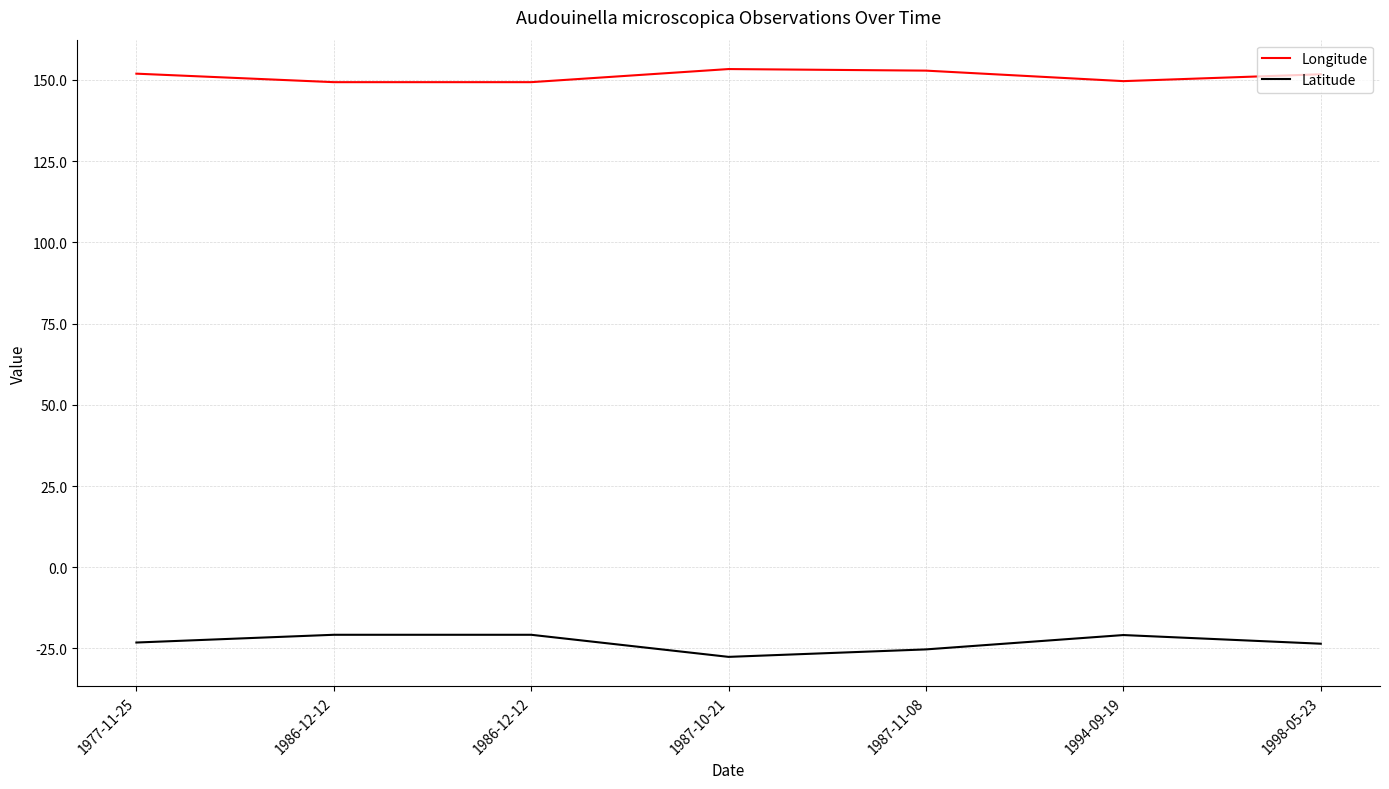

List the series in order of their overall mean, highest first.

Longitude, Latitude